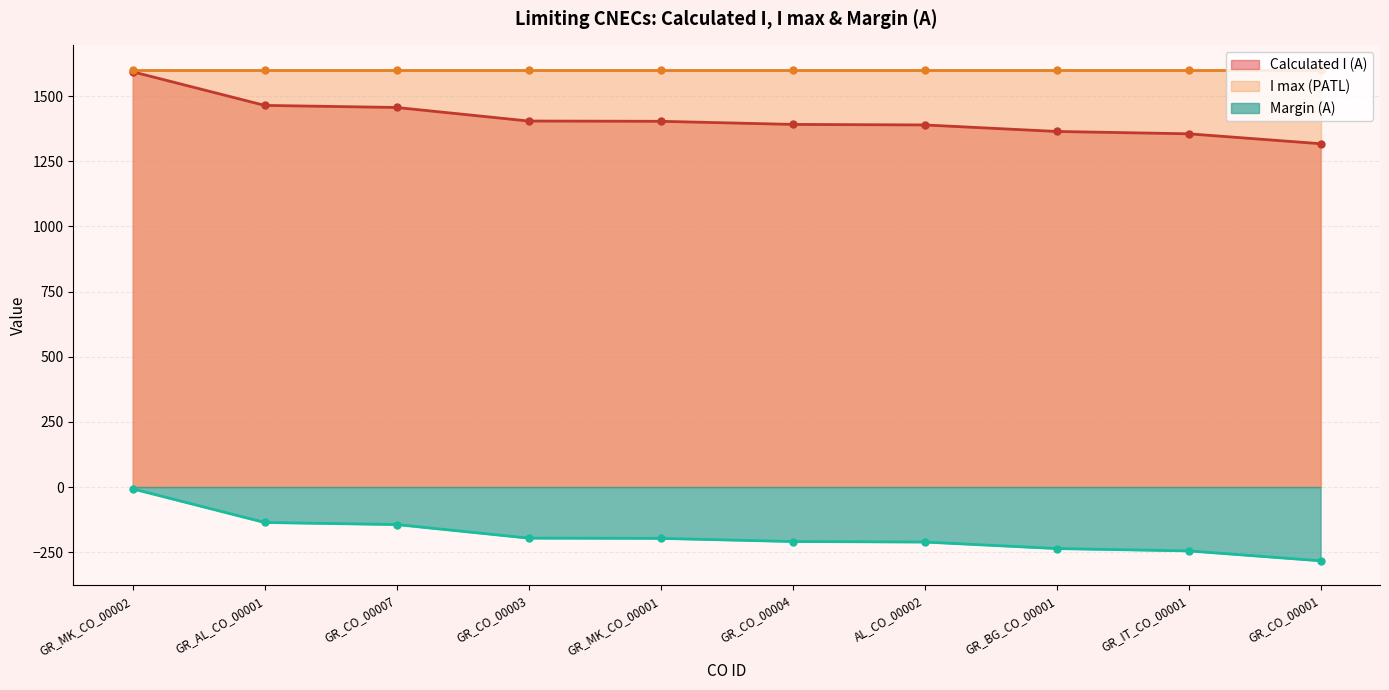

At how many categories does at least one series exceed -266?

10